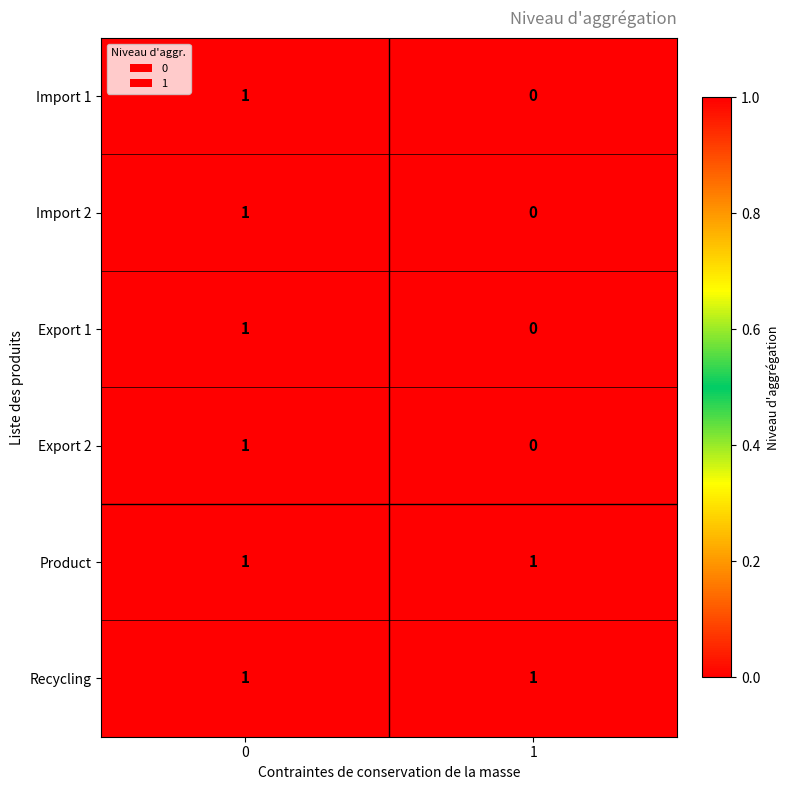

Reading left to right, list all the values displayed in this chart.

Import 1: 1	0
Import 2: 1	0
Export 1: 1	0
Export 2: 1	0
Product: 1	1
Recycling: 1	1